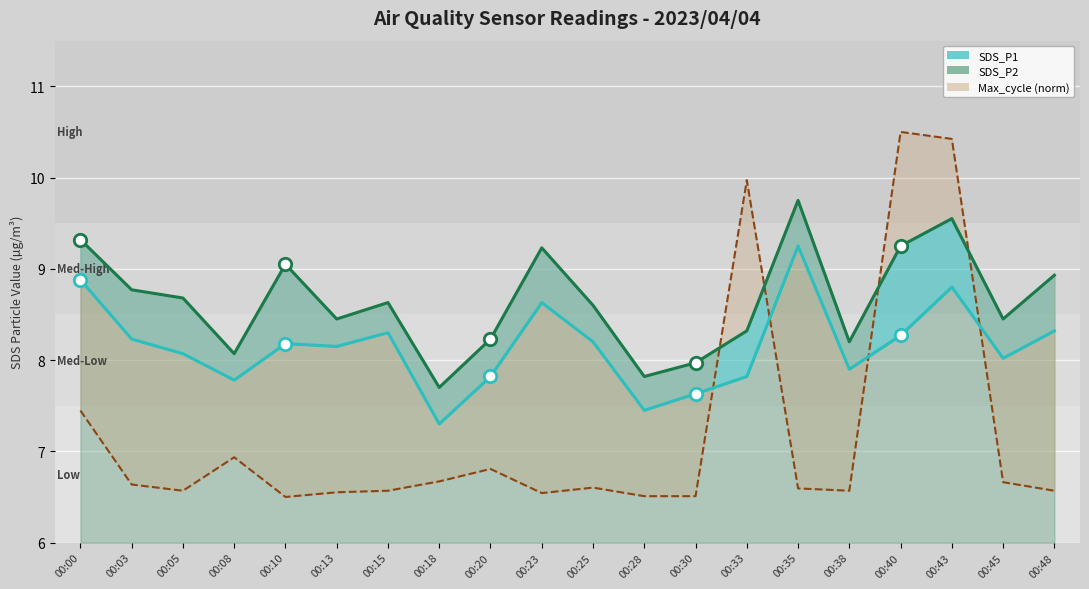

What is the total value across all series at 00:30?

22.1